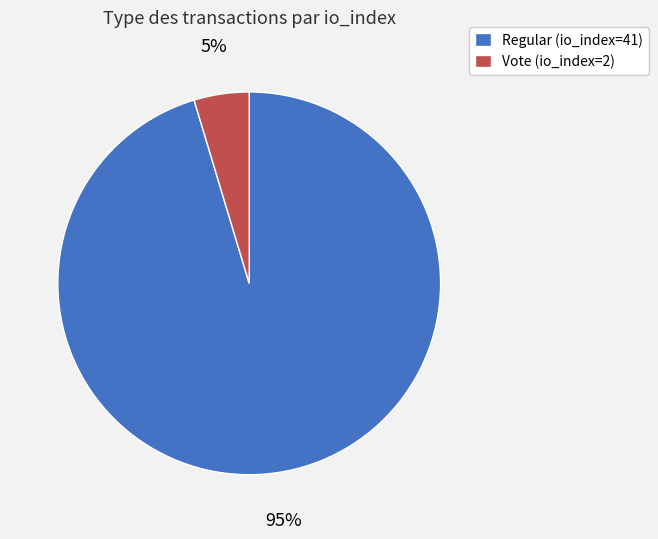

Which slice represents more than half of the pie?

Regular (io_index=41)